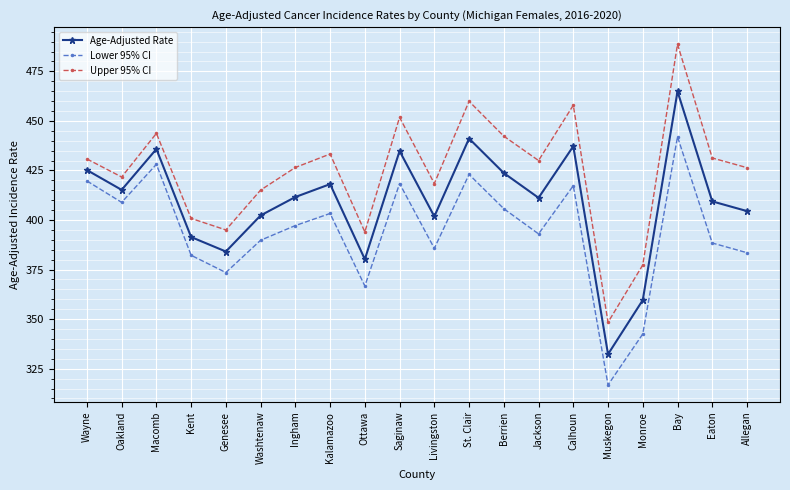

Which series has the largest total across all categories?

Upper 95% CI